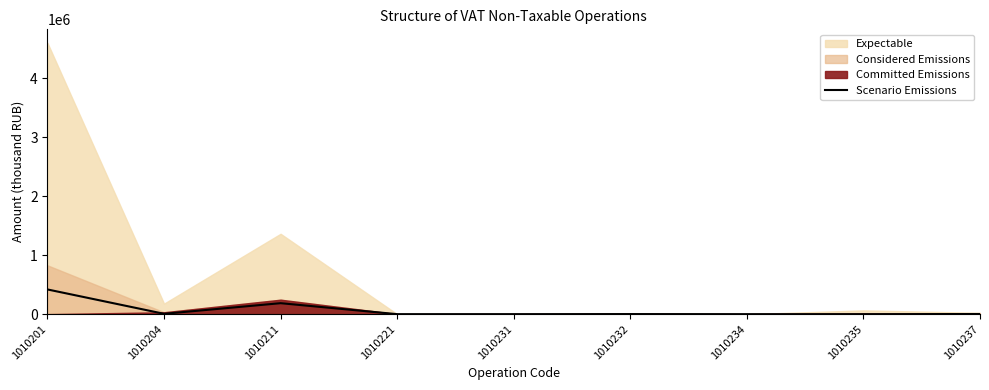

How many values are below 1357?

4